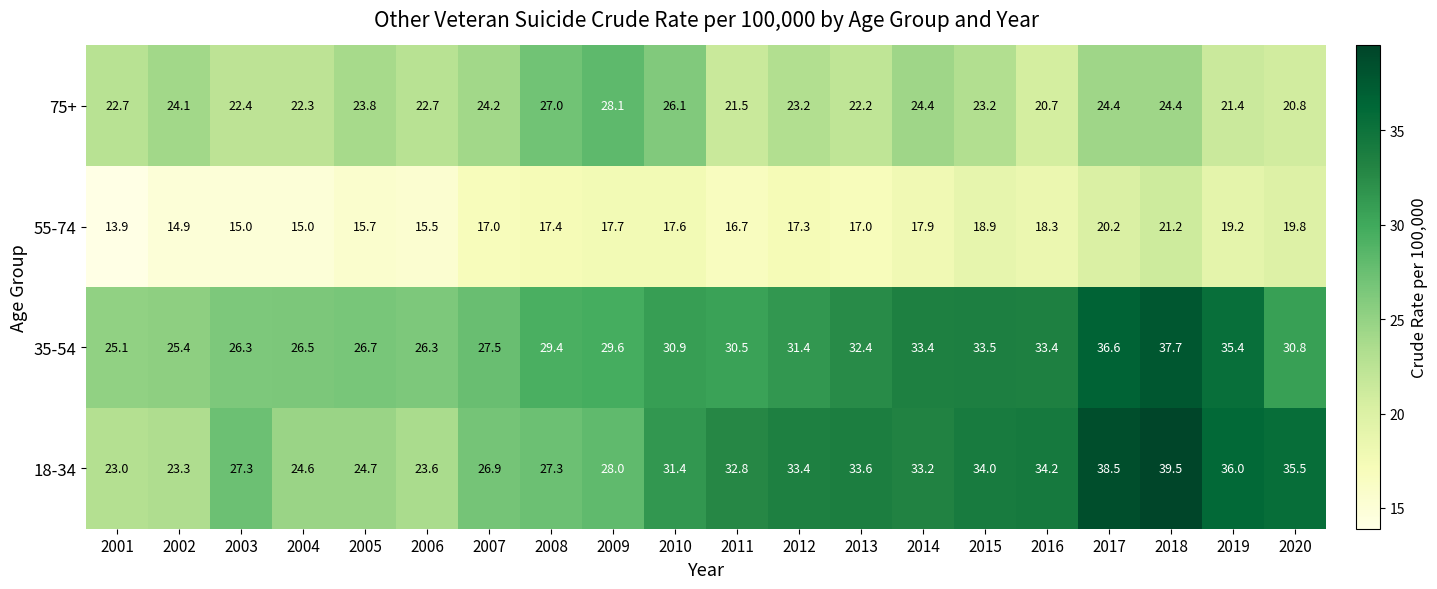

What is the smallest value displayed?

13.9